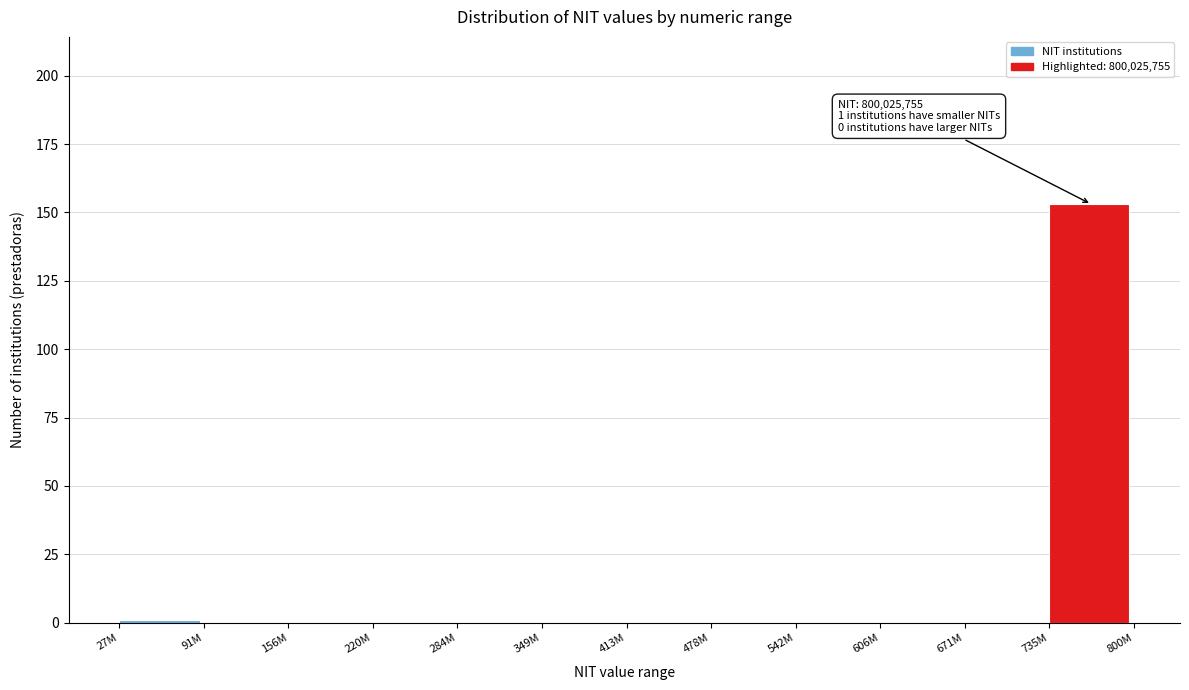

Reading right to left, transcribe all the data shown in this chart.

735M=153	671M=0	606M=0	542M=0	478M=0	413M=0	349M=0	284M=0	220M=0	156M=0	91M=0	27M=1